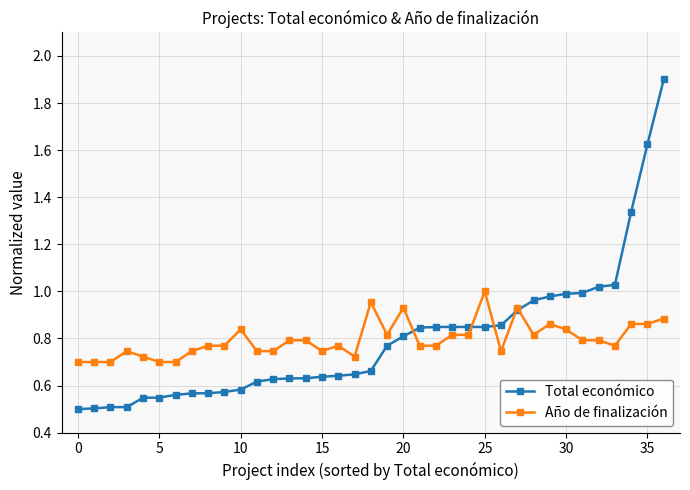

True or false: Año de finalización and Total económico intersect in this chart.

True